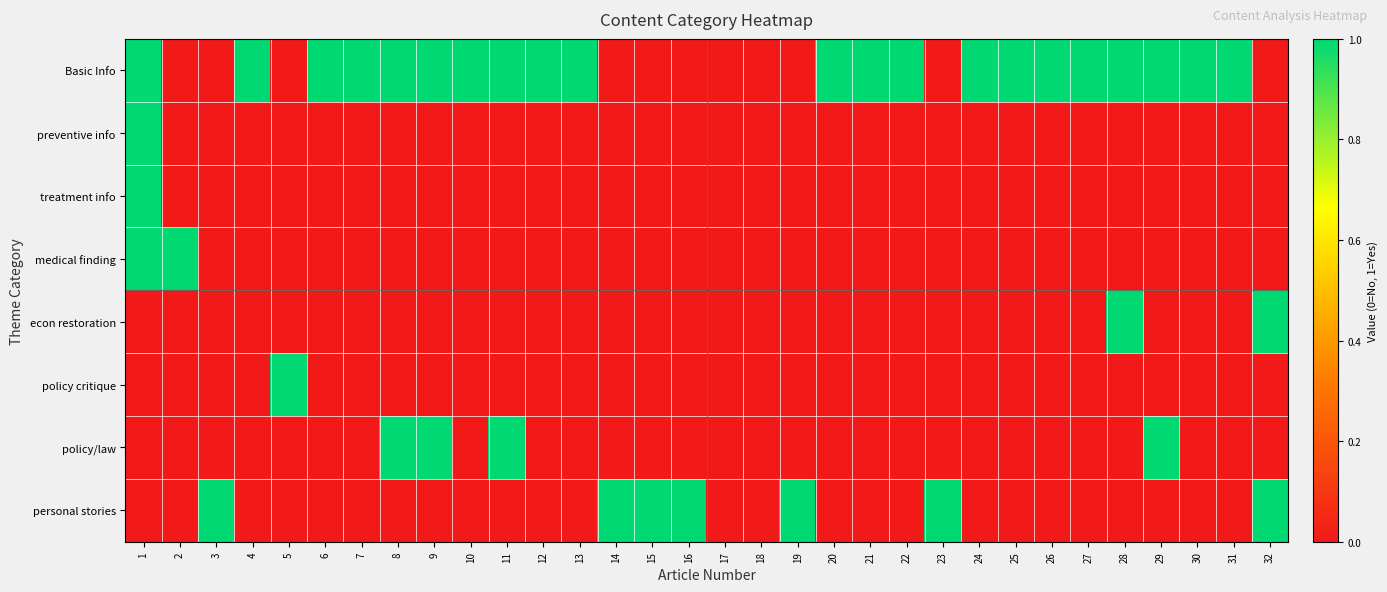

Reading right to left, extract all data points from this chart.

Basic Info: 32=0	31=1	30=1	29=1	28=1	27=1	26=1	25=1	24=1	23=0	22=1	21=1	20=1	19=0	18=0	17=0	16=0	15=0	14=0	13=1	12=1	11=1	10=1	9=1	8=1	7=1	6=1	5=0	4=1	3=0	2=0	1=1
preventive info: 32=0	31=0	30=0	29=0	28=0	27=0	26=0	25=0	24=0	23=0	22=0	21=0	20=0	19=0	18=0	17=0	16=0	15=0	14=0	13=0	12=0	11=0	10=0	9=0	8=0	7=0	6=0	5=0	4=0	3=0	2=0	1=1
treatment info: 32=0	31=0	30=0	29=0	28=0	27=0	26=0	25=0	24=0	23=0	22=0	21=0	20=0	19=0	18=0	17=0	16=0	15=0	14=0	13=0	12=0	11=0	10=0	9=0	8=0	7=0	6=0	5=0	4=0	3=0	2=0	1=1
medical finding: 32=0	31=0	30=0	29=0	28=0	27=0	26=0	25=0	24=0	23=0	22=0	21=0	20=0	19=0	18=0	17=0	16=0	15=0	14=0	13=0	12=0	11=0	10=0	9=0	8=0	7=0	6=0	5=0	4=0	3=0	2=1	1=1
econ restoration: 32=1	31=0	30=0	29=0	28=1	27=0	26=0	25=0	24=0	23=0	22=0	21=0	20=0	19=0	18=0	17=0	16=0	15=0	14=0	13=0	12=0	11=0	10=0	9=0	8=0	7=0	6=0	5=0	4=0	3=0	2=0	1=0
policy critique: 32=0	31=0	30=0	29=0	28=0	27=0	26=0	25=0	24=0	23=0	22=0	21=0	20=0	19=0	18=0	17=0	16=0	15=0	14=0	13=0	12=0	11=0	10=0	9=0	8=0	7=0	6=0	5=1	4=0	3=0	2=0	1=0
policy/law: 32=0	31=0	30=0	29=1	28=0	27=0	26=0	25=0	24=0	23=0	22=0	21=0	20=0	19=0	18=0	17=0	16=0	15=0	14=0	13=0	12=0	11=1	10=0	9=1	8=1	7=0	6=0	5=0	4=0	3=0	2=0	1=0
personal stories: 32=1	31=0	30=0	29=0	28=0	27=0	26=0	25=0	24=0	23=1	22=0	21=0	20=0	19=1	18=0	17=0	16=1	15=1	14=1	13=0	12=0	11=0	10=0	9=0	8=0	7=0	6=0	5=0	4=0	3=1	2=0	1=0